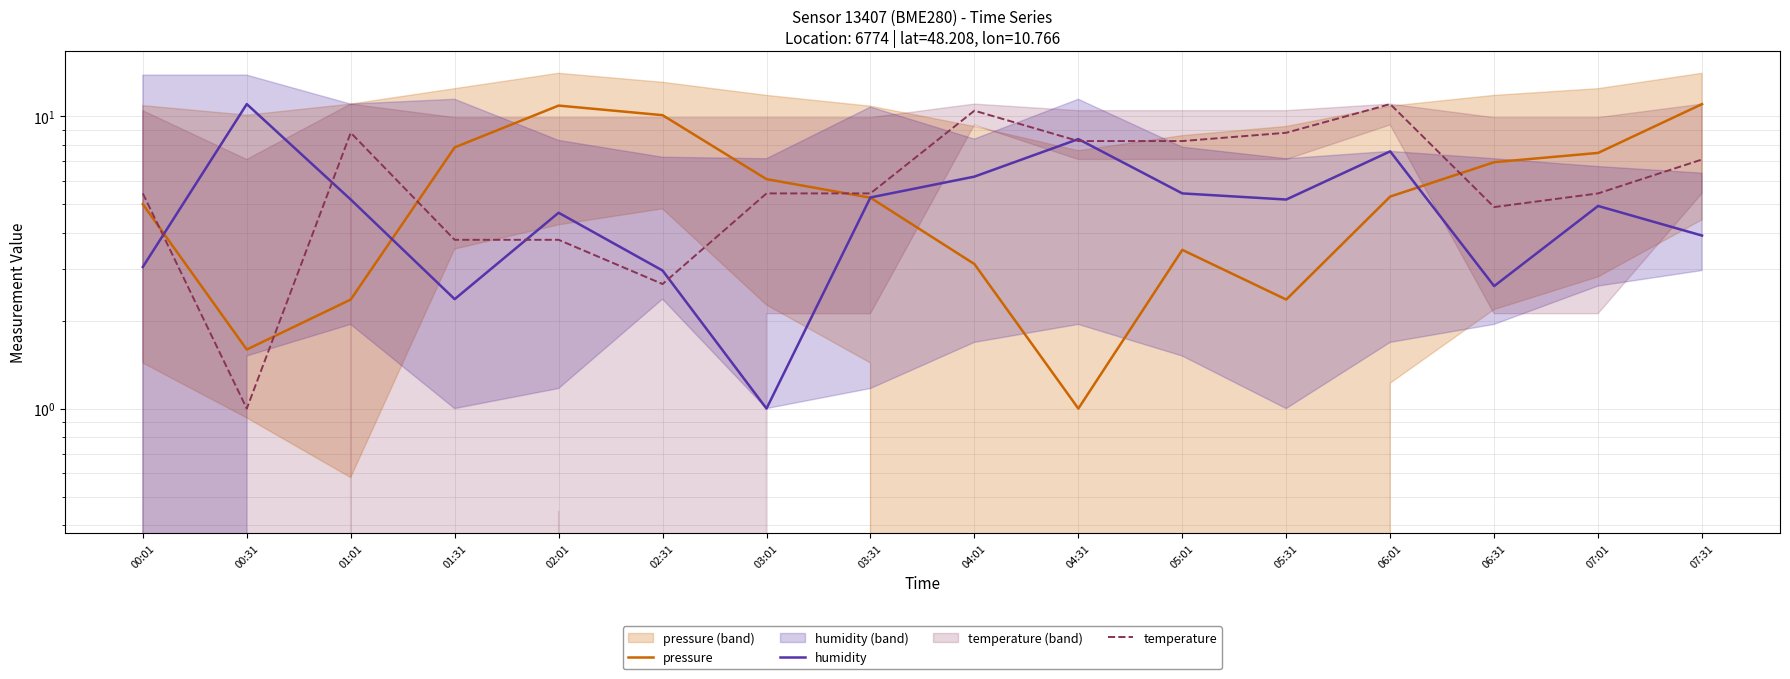

Reading left to right, list all the values displayed in this chart.

pressure: 00:01=5.0	00:31=1.6	01:01=2.4	01:31=7.8	02:01=10.9	02:31=10.1	03:01=6.1	03:31=5.3	04:01=3.1	04:31=1.0	05:01=3.5	05:31=2.4	06:01=5.3	06:31=7.0	07:01=7.5	07:31=11.0
humidity: 00:01=3.1	00:31=11.0	01:01=5.2	01:31=2.4	02:01=4.7	02:31=3.0	03:01=1.0	03:31=5.3	04:01=6.2	04:31=8.4	05:01=5.4	05:31=5.2	06:01=7.6	06:31=2.6	07:01=4.9	07:31=3.9
temperature: 00:01=5.4	00:31=1.0	01:01=8.8	01:31=3.8	02:01=3.8	02:31=2.7	03:01=5.4	03:31=5.4	04:01=10.4	04:31=8.2	05:01=8.2	05:31=8.8	06:01=11.0	06:31=4.9	07:01=5.4	07:31=7.1